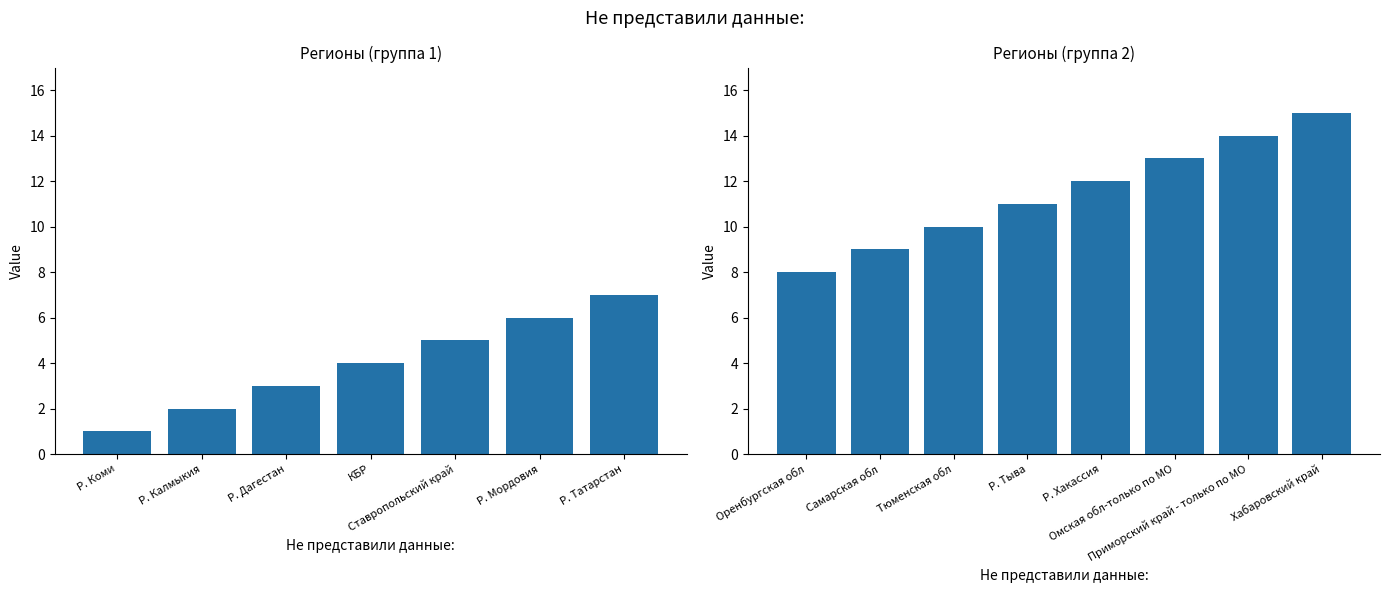

What is the difference between the maximum and minimum values?

14